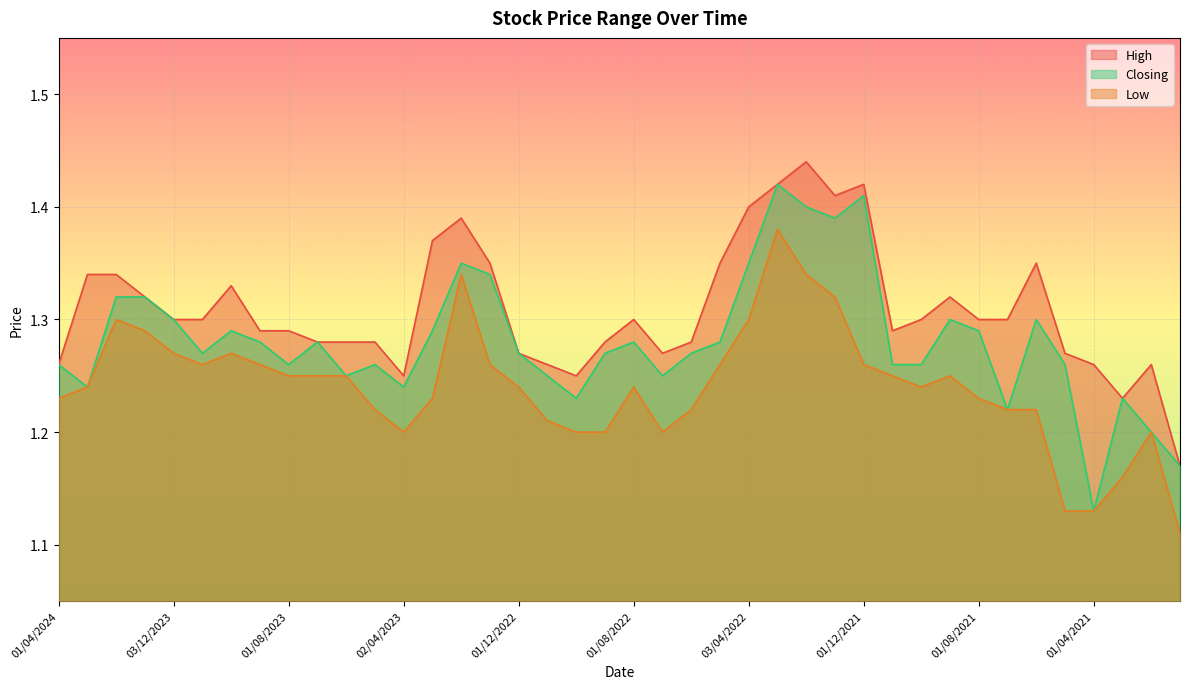

True or false: Closing and Low intersect in this chart.

False